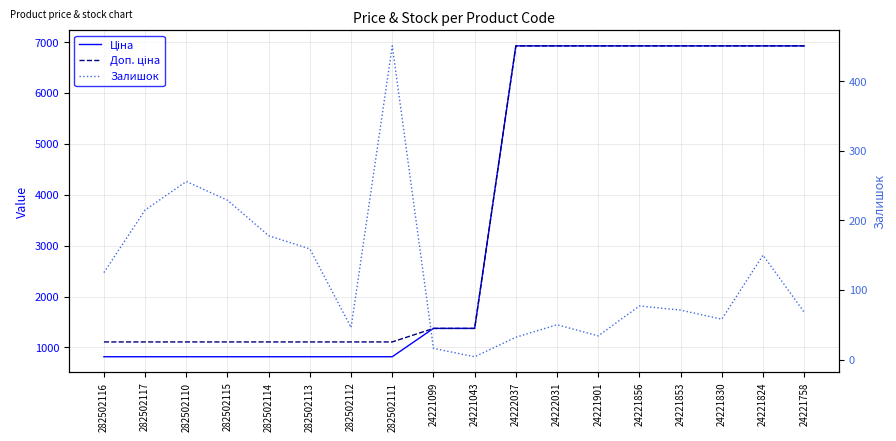

Which series has the largest range (max minus min)?

Ціна